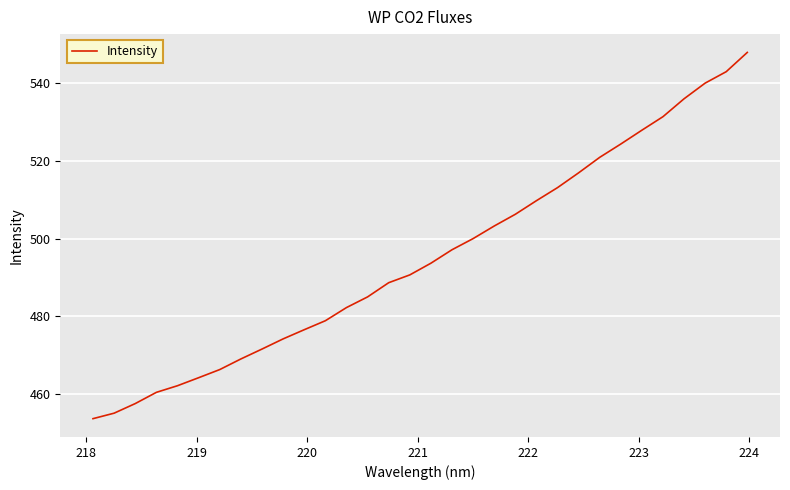

What is the minimum value shown in the chart?

453.6